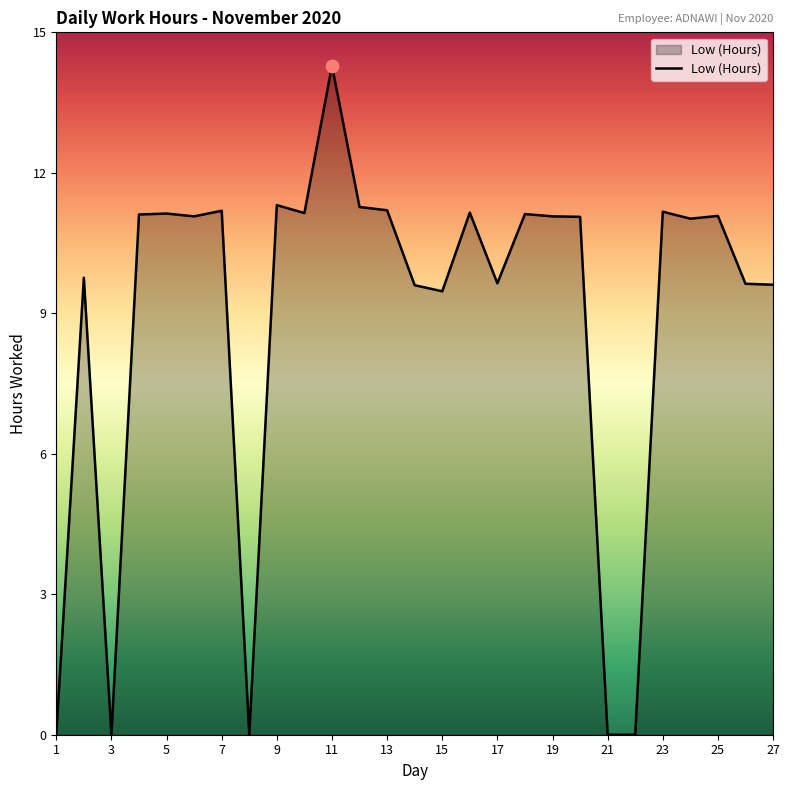

What is the difference between the maximum and minimum values?

14.3